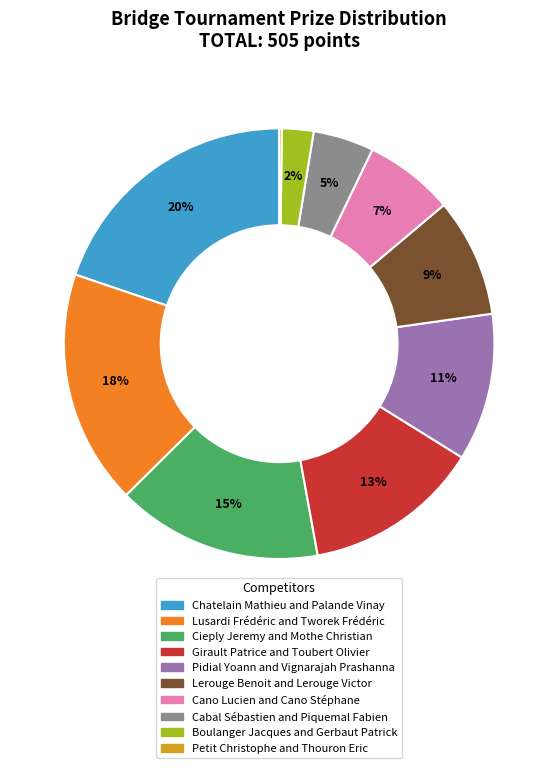

To the nearest percent, what portion does Girault Patrice and Toubert Olivier represent?

13%